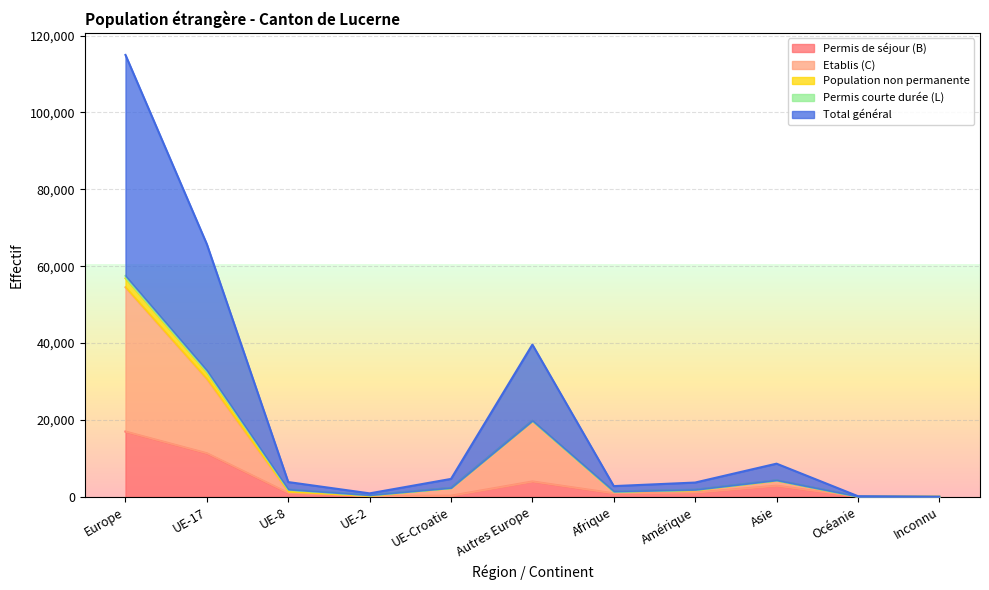

What is the highest value of the Permis de séjour (B) series?

16994